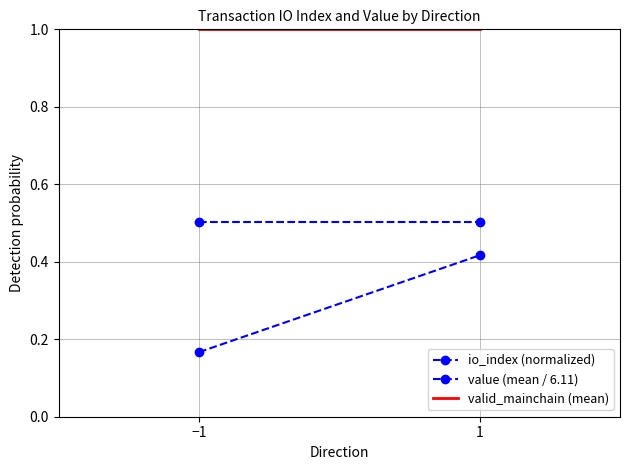

Reading right to left, transcribe all the data shown in this chart.

io_index (normalized): 1=0.4	−1=0.2
value (mean / 6.11): 1=0.5	−1=0.5
valid_mainchain (mean): 1=1.0	−1=1.0